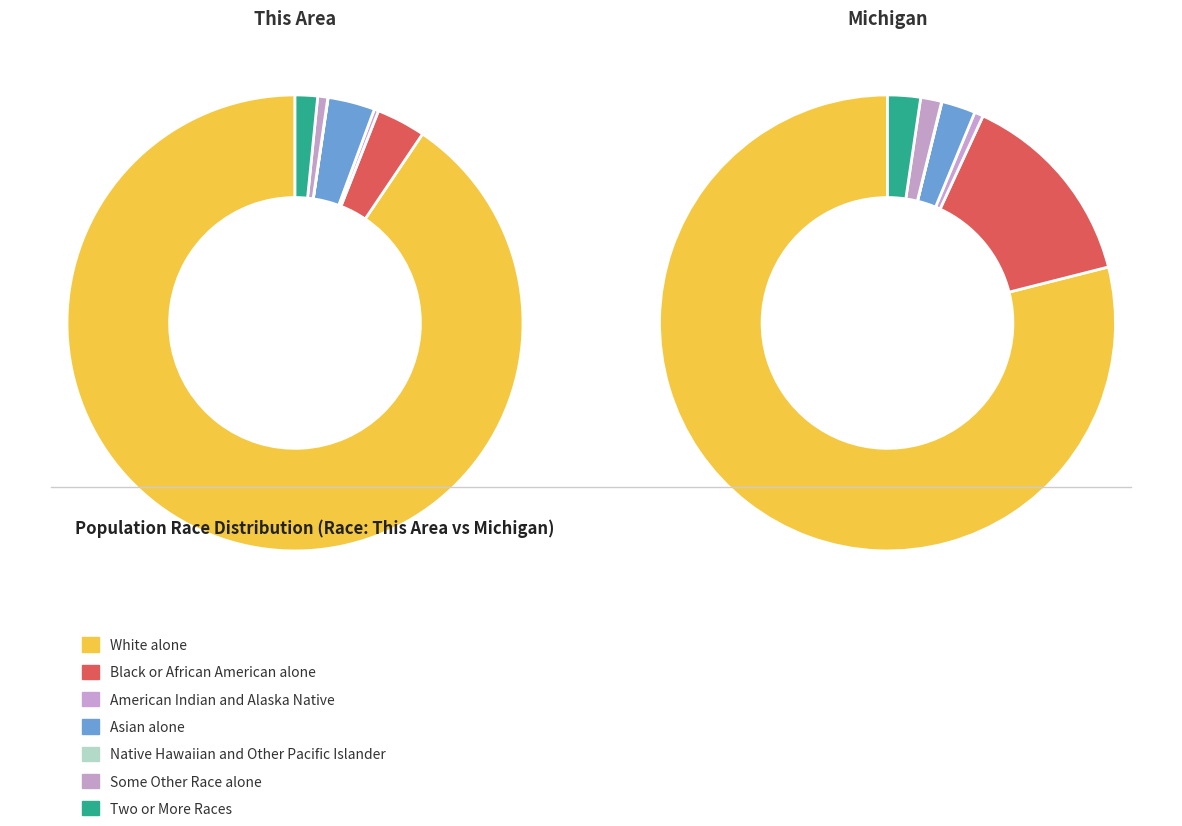

What is the largest slice in the pie chart?

White alone